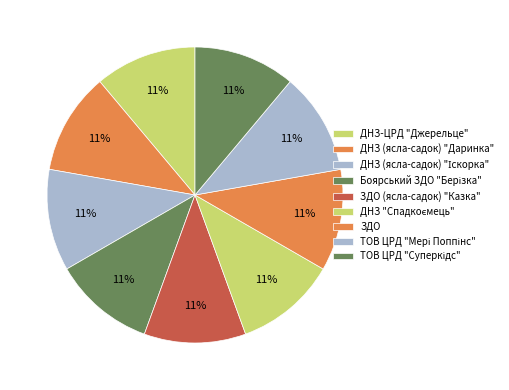

To the nearest percent, what percentage of the pie is ДНЗ-ЦРД "Джерельце"?

11%